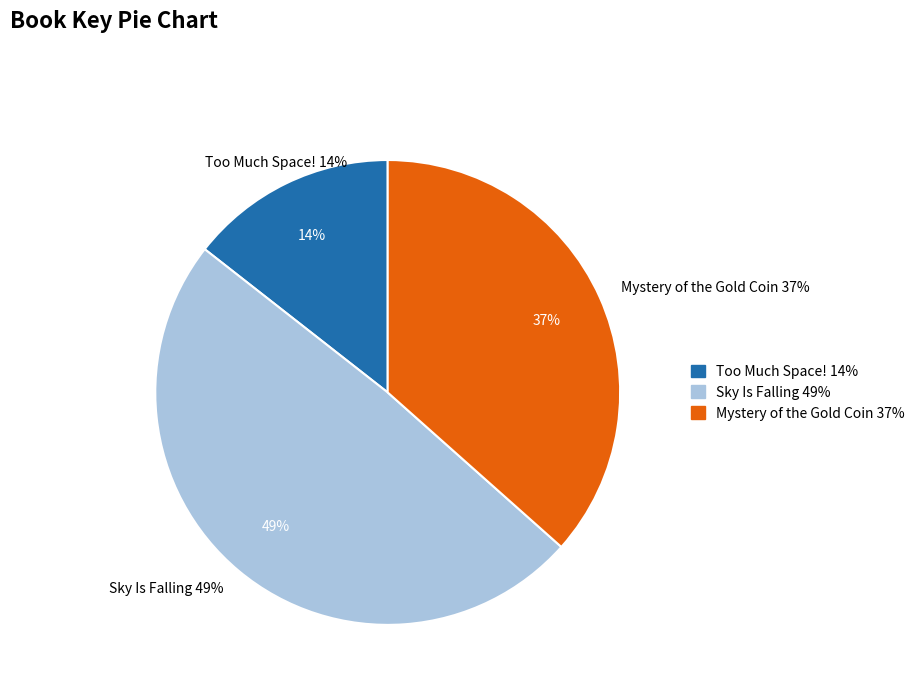

To the nearest percent, what portion does Mystery of the Gold Coin represent?

37%